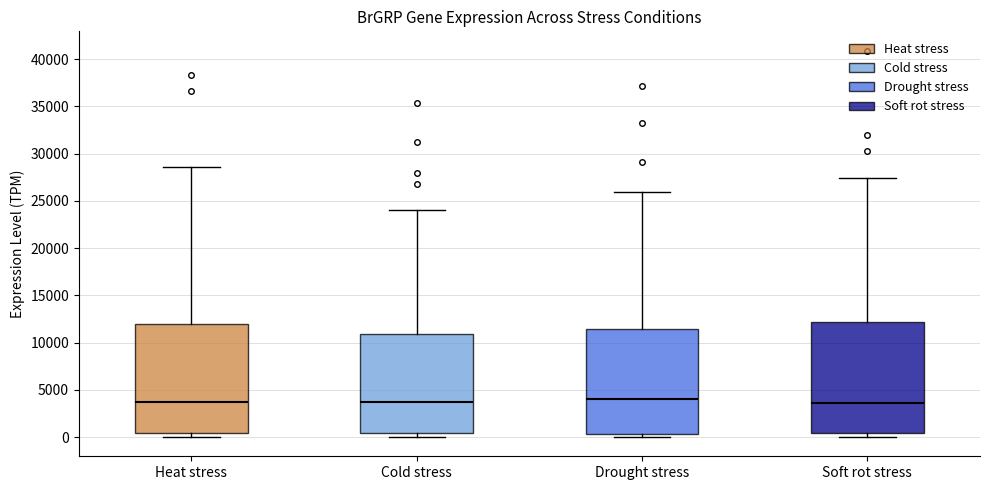

Reading left to right, transcribe this box plot: for each box, give where its median line is, the range the box spans, and where its two whiskers end, as read against the y-axis. The values are not printed on the chart, so give them approximately, as read against the axis.

Heat stress: median 3500, box 500 to 12000, whiskers 0 to 28500
Cold stress: median 3500, box 500 to 11000, whiskers 0 to 24000
Drought stress: median 4000, box 500 to 11500, whiskers 0 to 26000
Soft rot stress: median 3500, box 500 to 12000, whiskers 0 to 27500